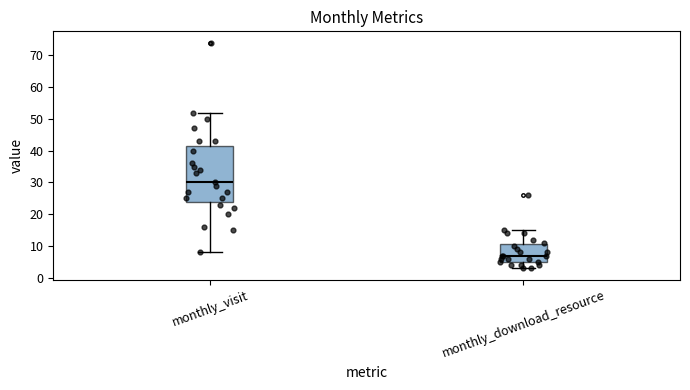

Where is the upper edge of the box for monthly_visit on the y-axis? The values are not printed on the chart, so give them approximately, as read against the axis.

42